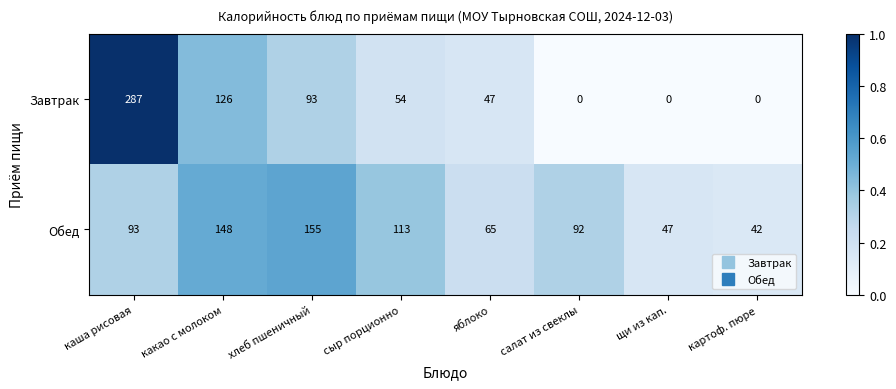

Reading right to left, transcribe all the data shown in this chart.

Завтрак: картоф. пюре=0	щи из кап.=0	салат из свеклы=0	яблоко=47	сыр порционно=54	хлеб пшеничный=93	какао с молоком=126	каша рисовая=287
Обед: картоф. пюре=42	щи из кап.=47	салат из свеклы=92	яблоко=65	сыр порционно=113	хлеб пшеничный=155	какао с молоком=148	каша рисовая=93